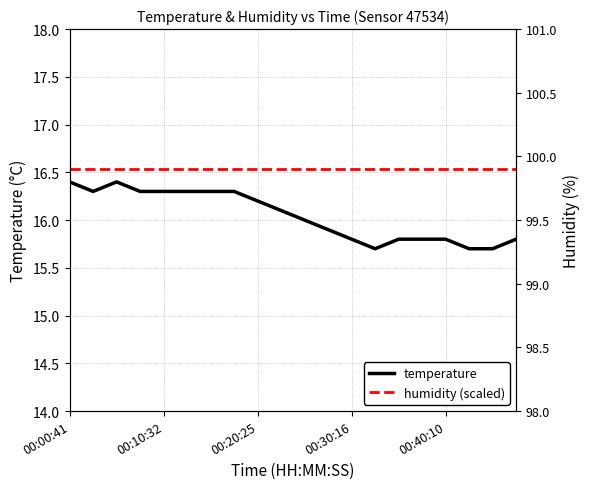

Reading right to left, what are all the values shown in this chart?

temperature: 15.8	15.7	15.7	15.8	15.8	15.8	15.7	15.8	15.9	16.0	16.1	16.2	16.3	16.3	16.3	16.3	16.3	16.4	16.3	16.4
humidity (scaled): 16.5	16.5	16.5	16.5	16.5	16.5	16.5	16.5	16.5	16.5	16.5	16.5	16.5	16.5	16.5	16.5	16.5	16.5	16.5	16.5